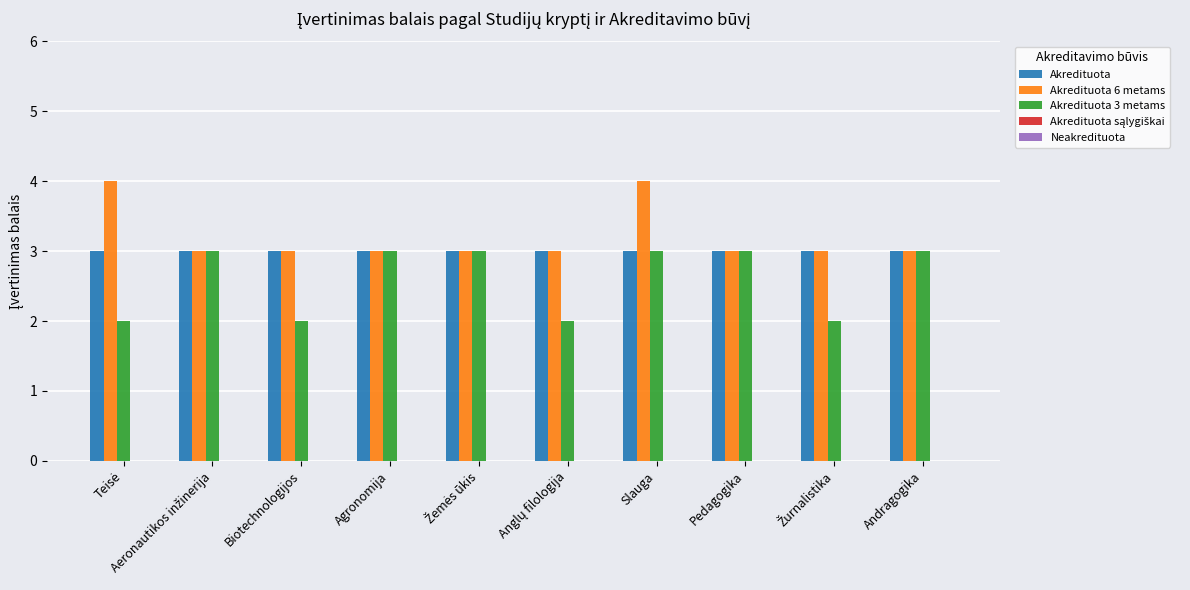

Is it true that Akredituota 6 metams equals 2 at Pedagogika?

False